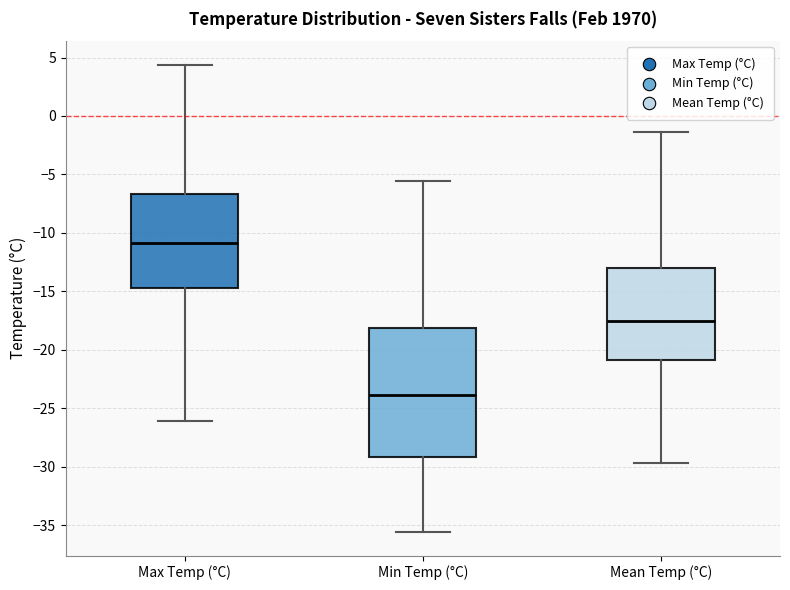

Which box has the lowest median line?

Min Temp (°C)